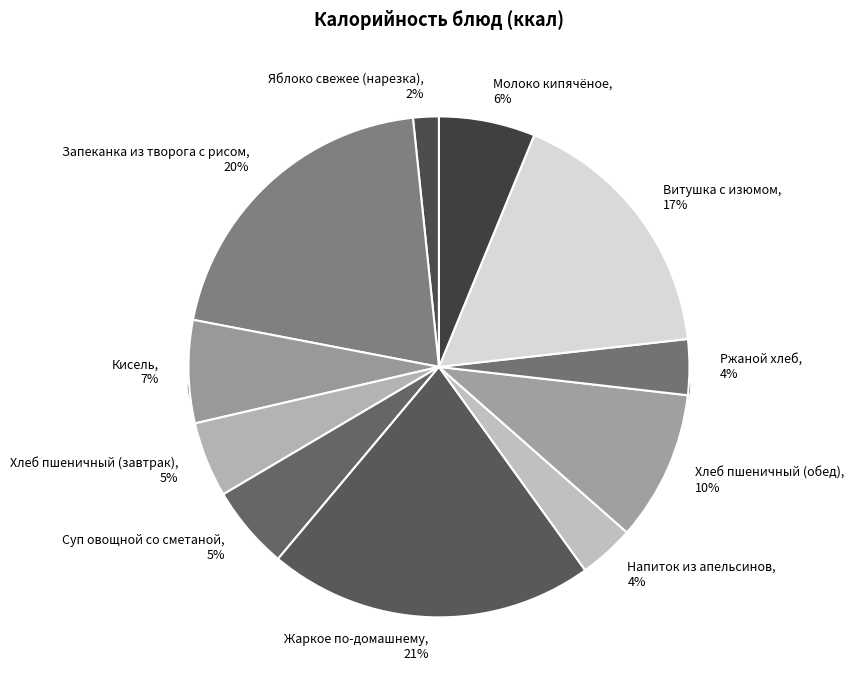

Do Суп овощной со сметаной and Хлеб пшеничный (завтрак) together represent more than half of the pie?

No